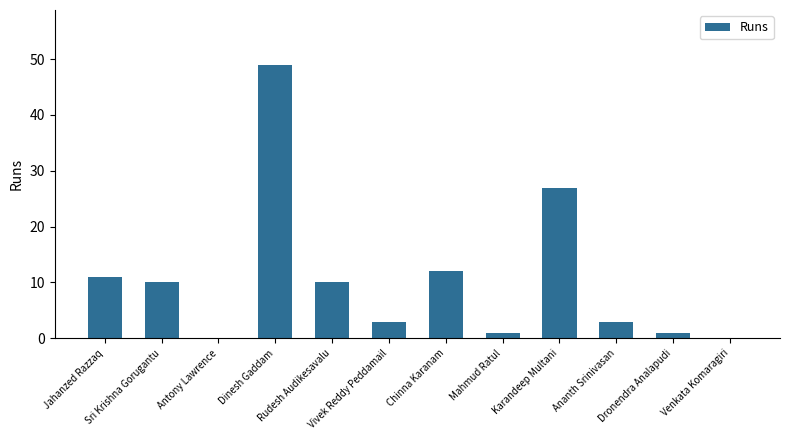

True or false: the data shows 1 at Mahmud Ratul.

True